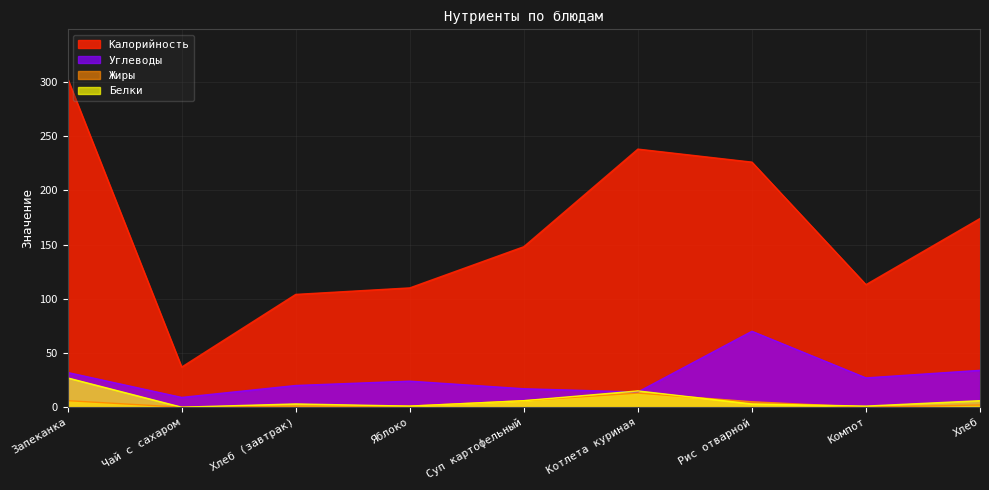

What is the difference between the second highest and second lowest values in the Жиры series?

6